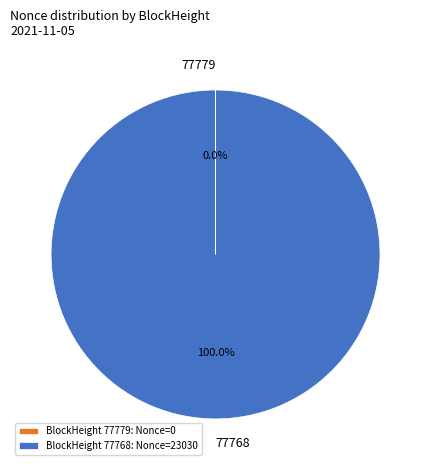

Does any single category account for the majority?

Yes